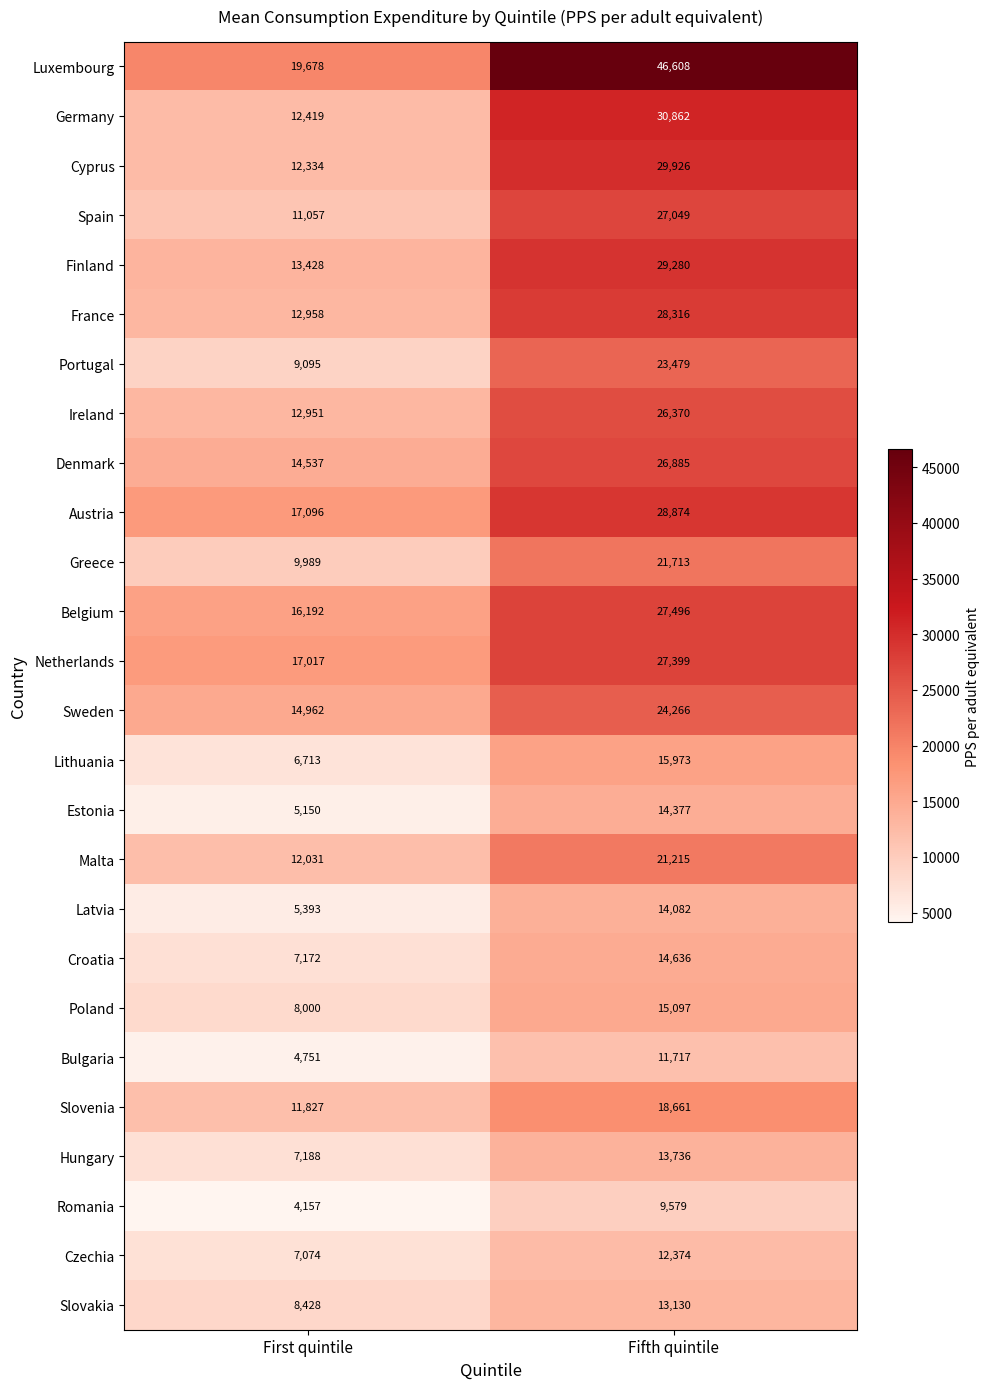

What is the difference between the maximum and minimum values in the France series?

15358